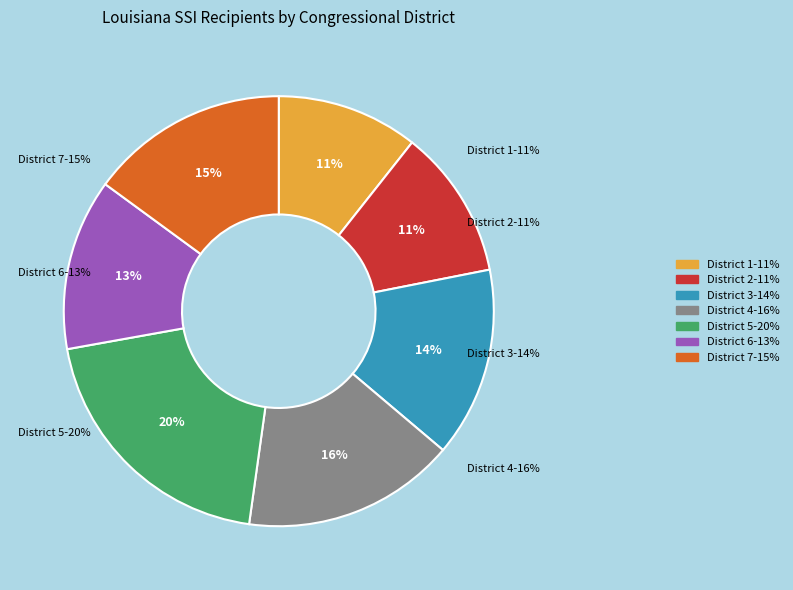

Is there any slice that represents more than half of the pie?

No